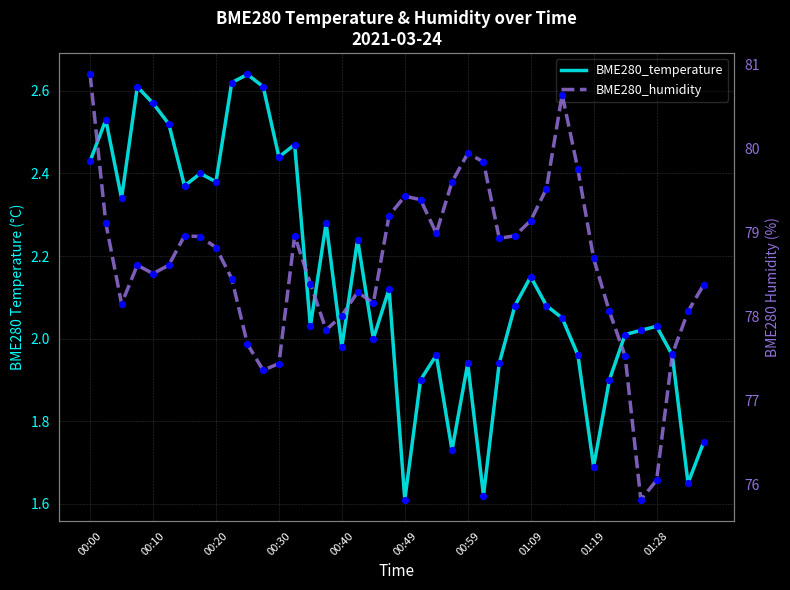

What is the total value across all series at 00:10?

81.1